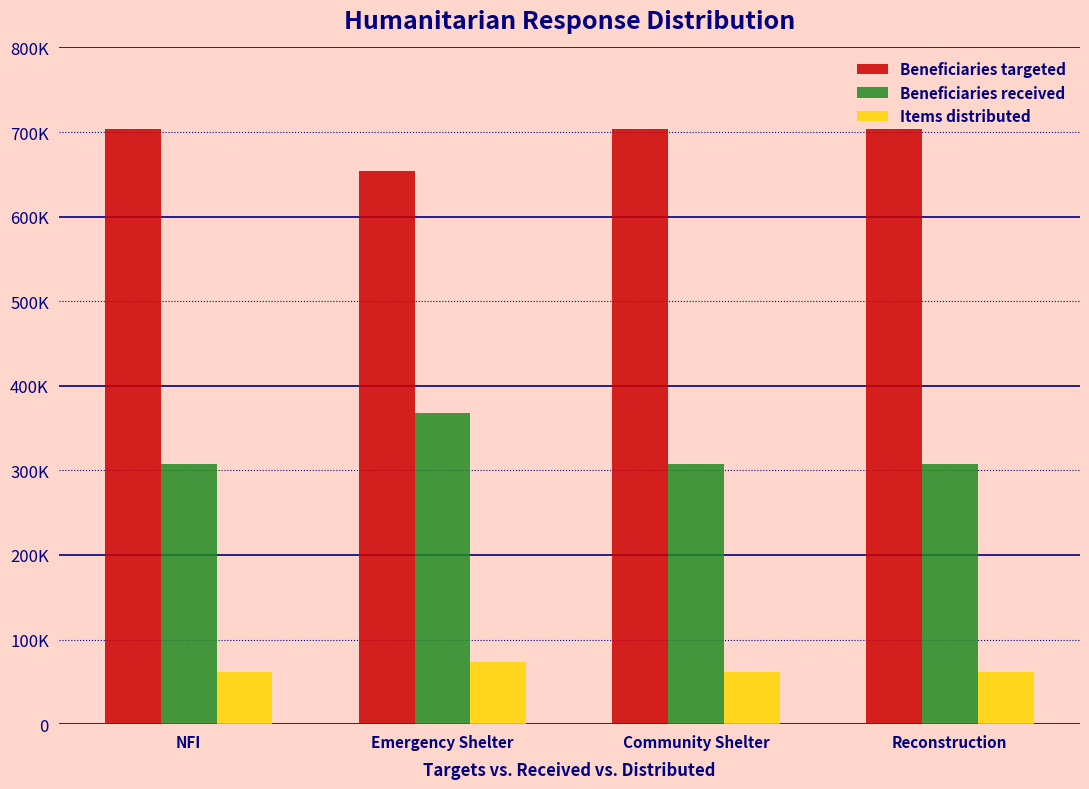

Are the bars horizontal?

No